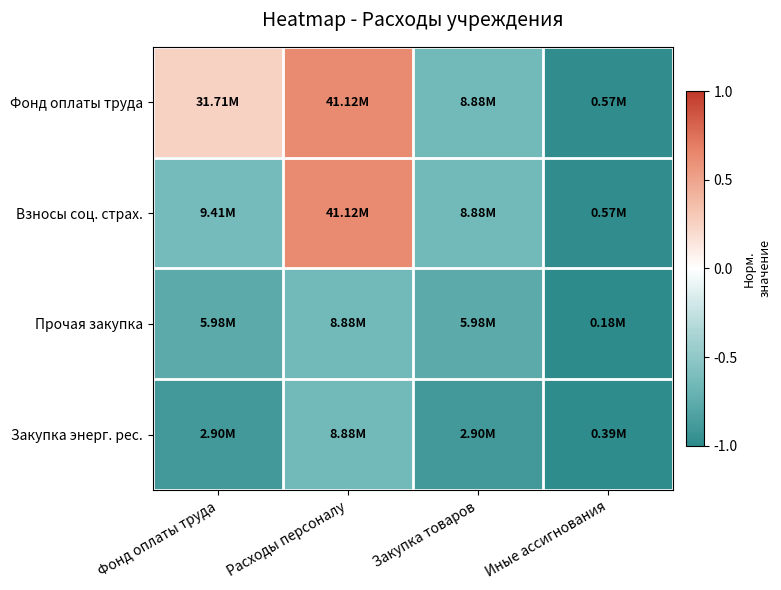

How many categories are shown in the chart?

4